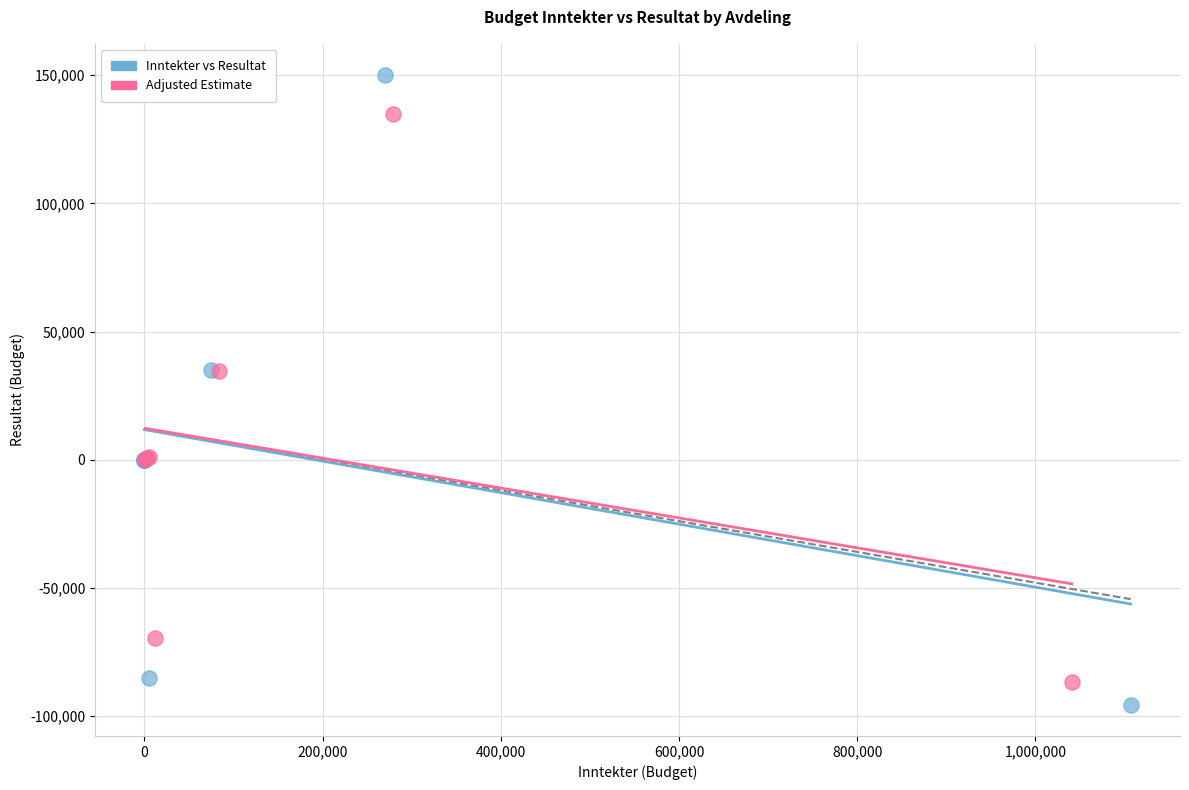

Which series has the widest spread of Y values?

Inntekter vs Resultat